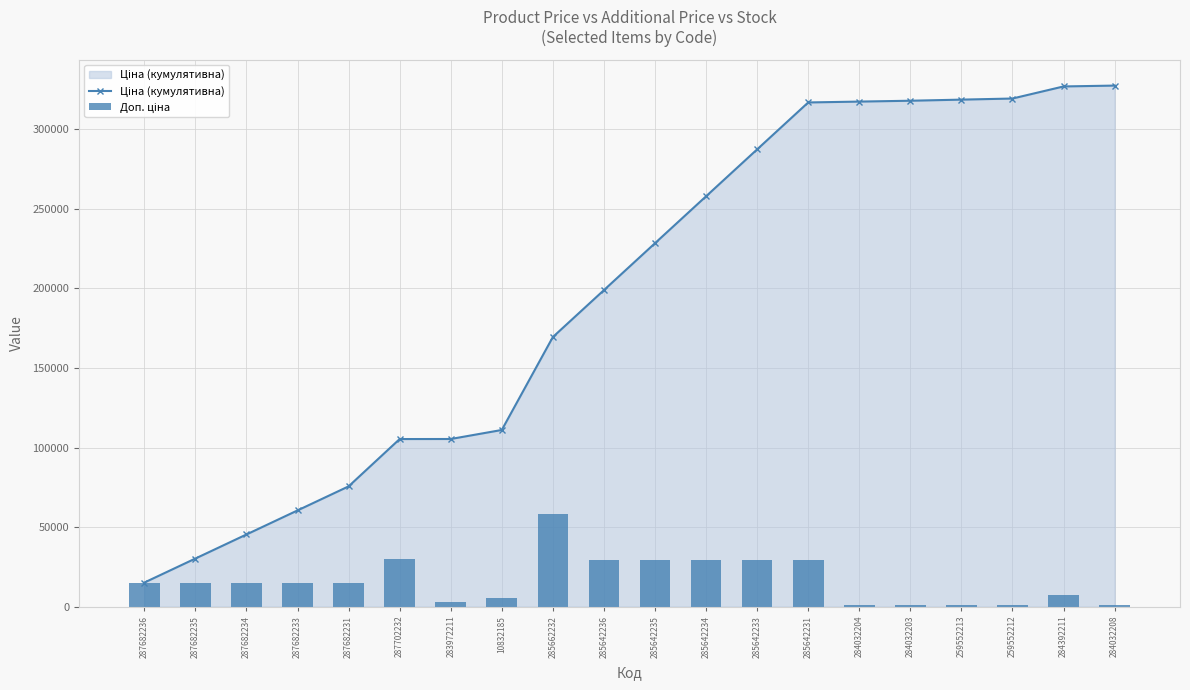

Rank the series at 287682236 from lowest to highest value.

Ціна (кумулятивна), Доп. ціна